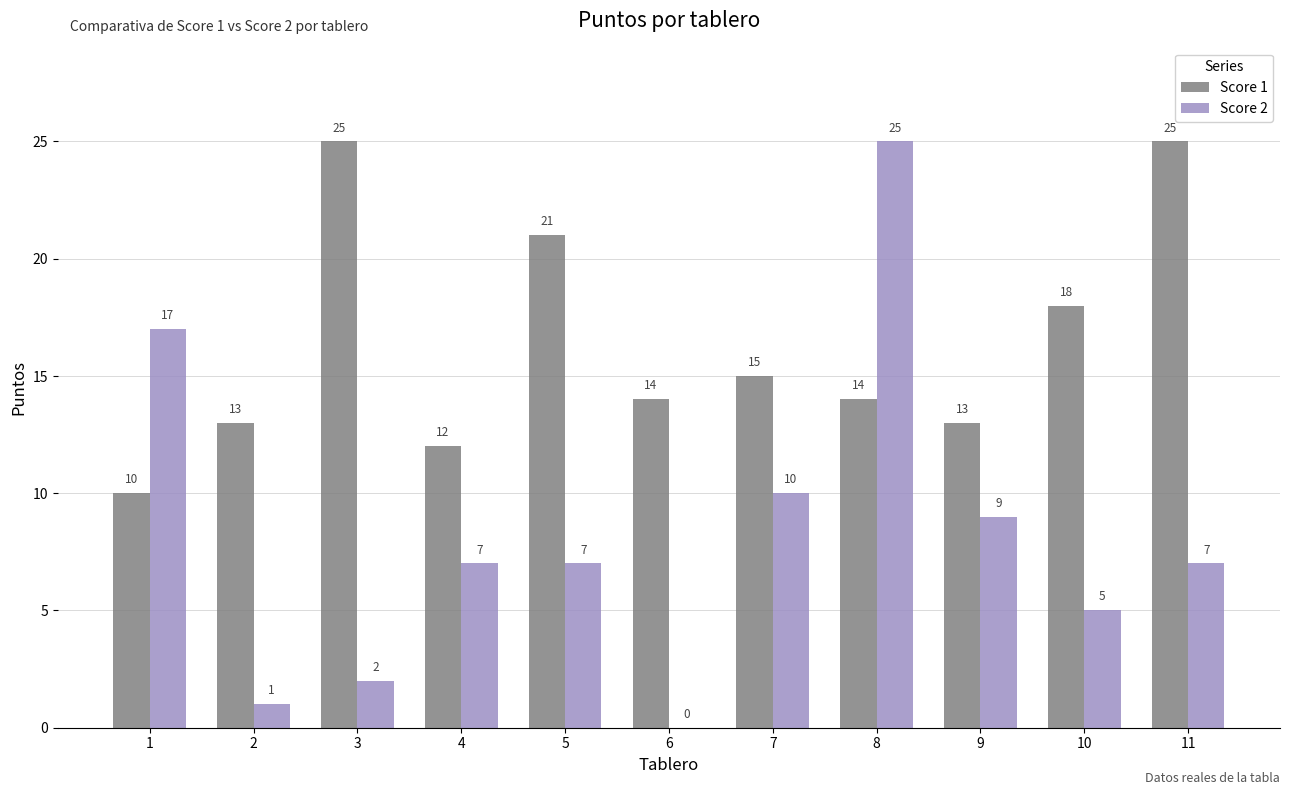

Reading left to right, list all the values displayed in this chart.

Score 1: 10	13	25	12	21	14	15	14	13	18	25
Score 2: 17	1	2	7	7	0	10	25	9	5	7